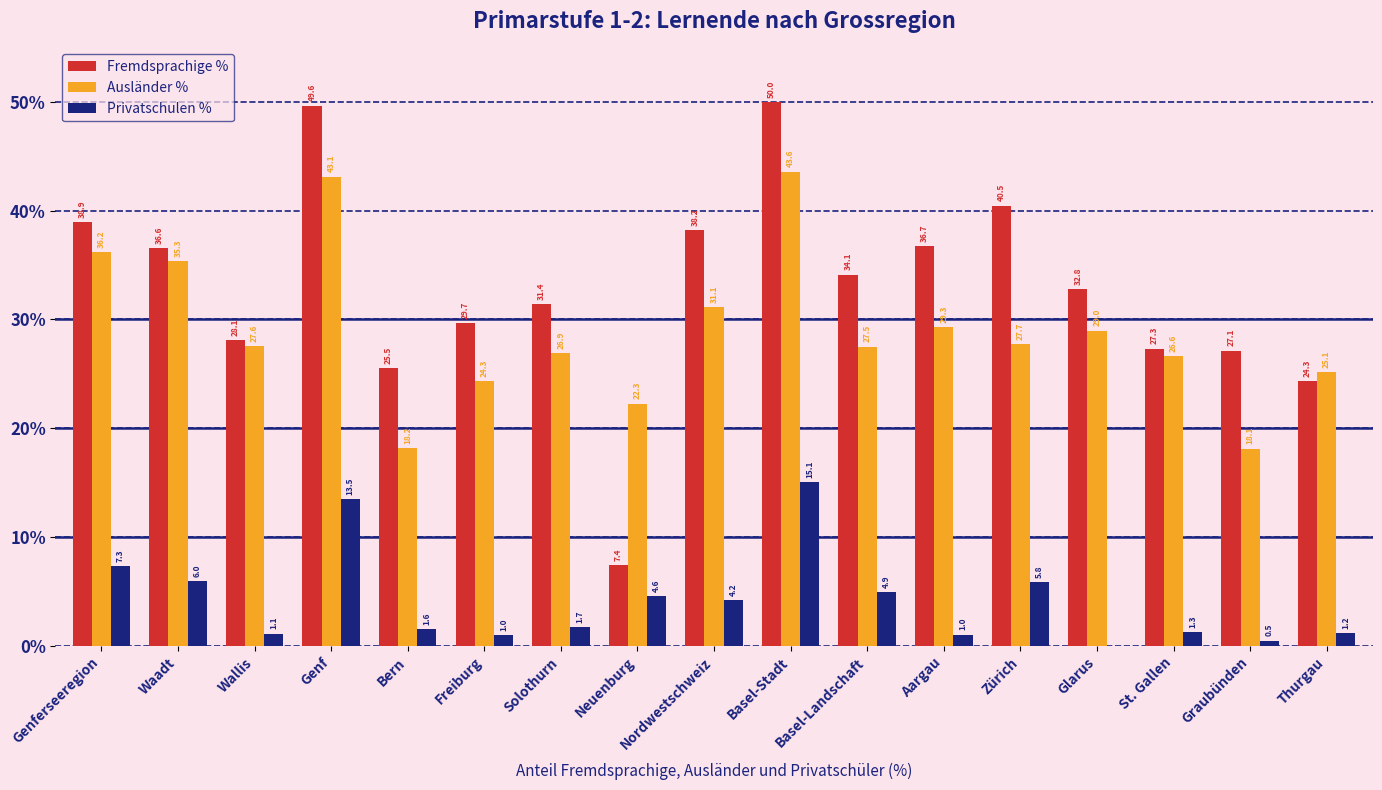

Are the bars grouped side by side (vs. stacked)?

Yes